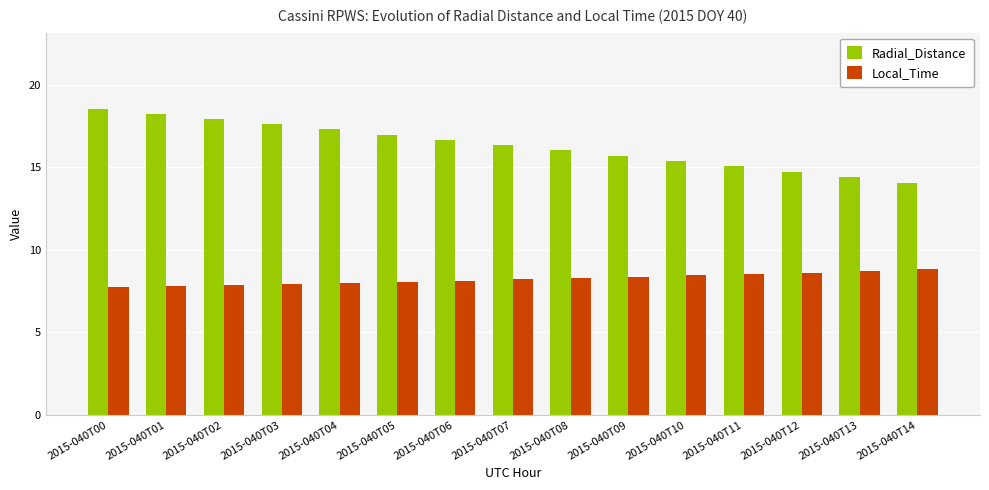

Which series has the widest spread of values?

Radial_Distance